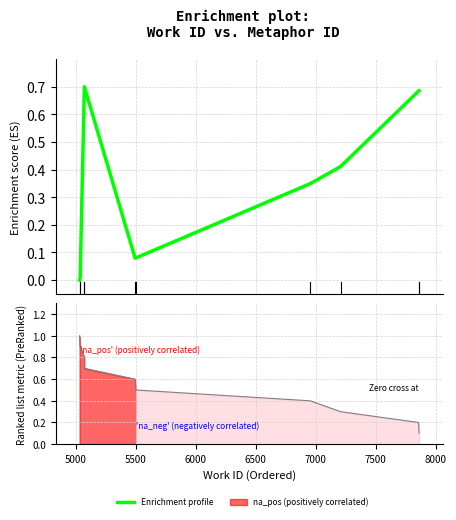

Count the number of data series in this chart.

2